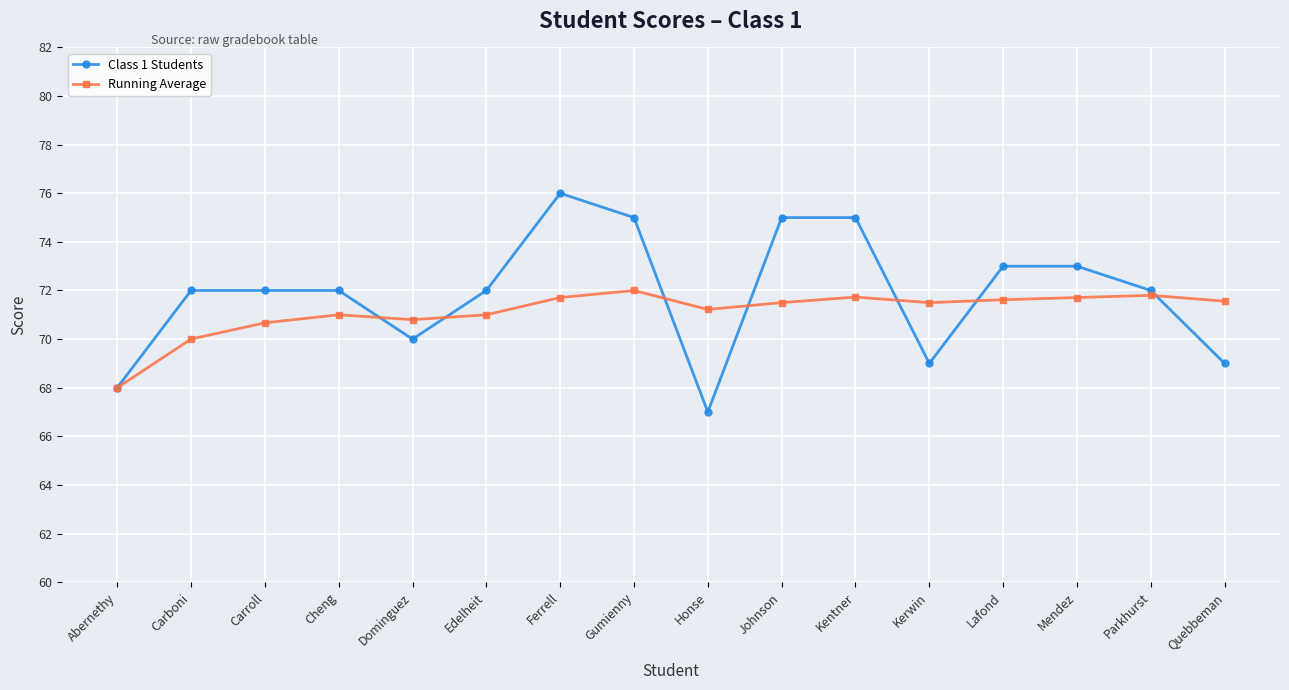

Which label corresponds to the largest value in the chart?

Ferrell